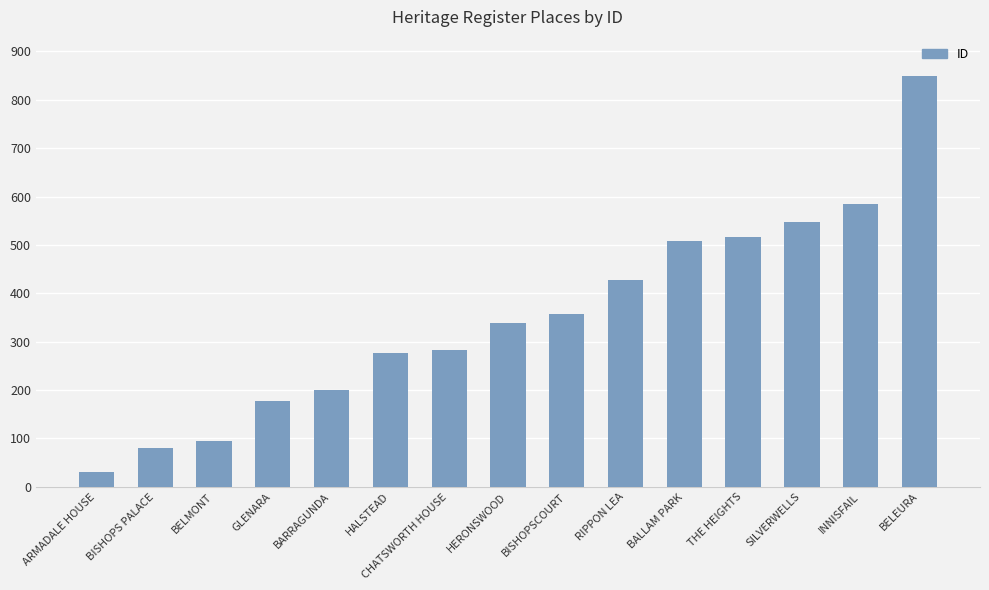

What is the approximate value at BELEURA?

850